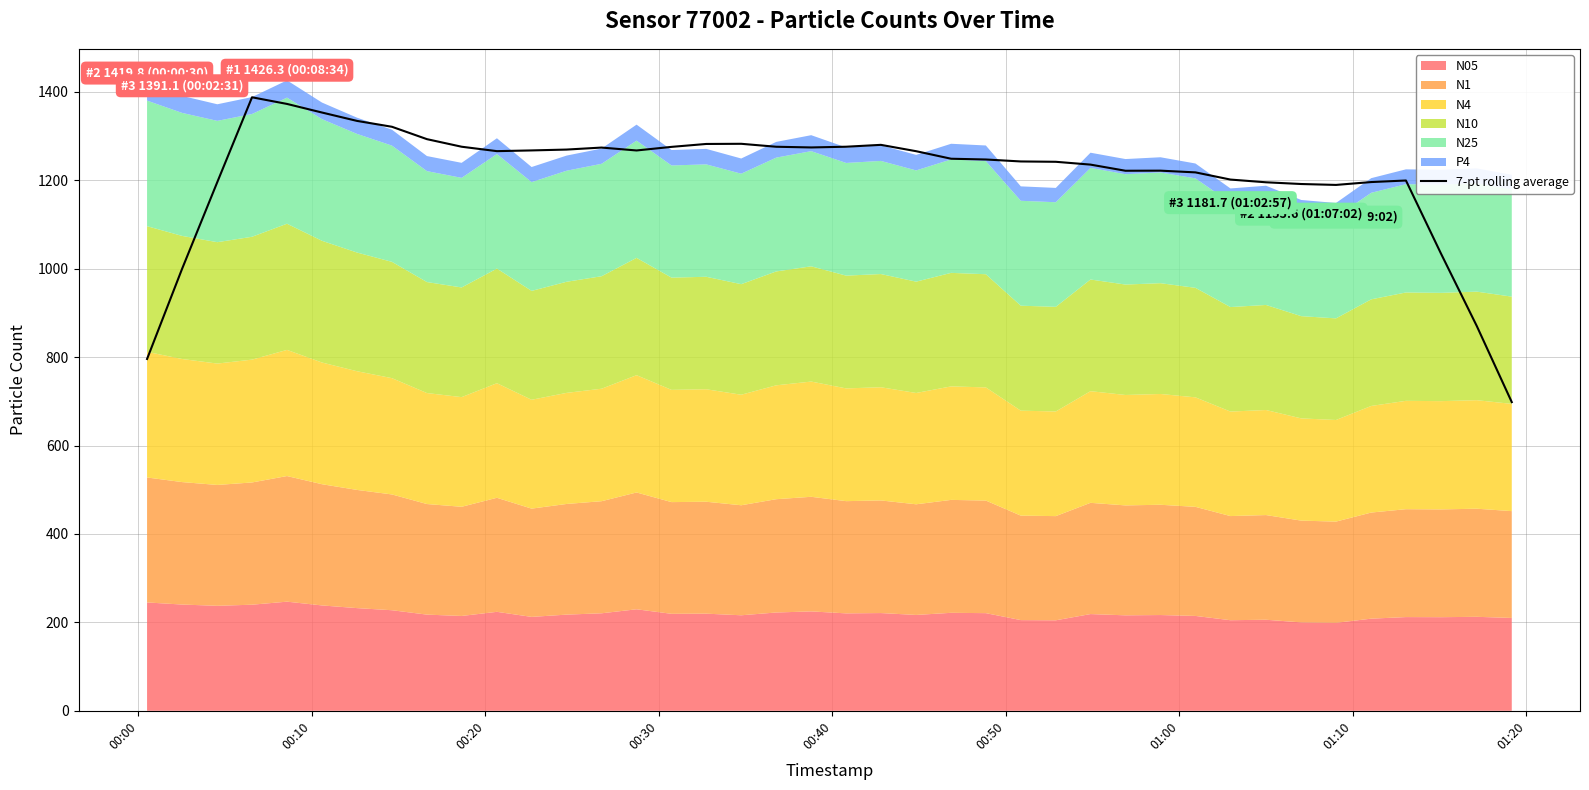

Reading left to right, extract all data points from this chart.

795.9	999.7	1196.3	1388.0	1372.9	1353.5	1334.6	1321.2	1293.2	1276.1	1266.1	1267.7	1269.7	1274.2	1267.7	1275.8	1282.4	1282.7	1276.1	1274.5	1276.1	1280.3	1266.0	1248.9	1247.2	1242.8	1242.0	1235.7	1221.8	1222.0	1218.1	1201.8	1195.7	1191.7	1189.7	1196.2	1199.7	1034.6	870.5	698.3